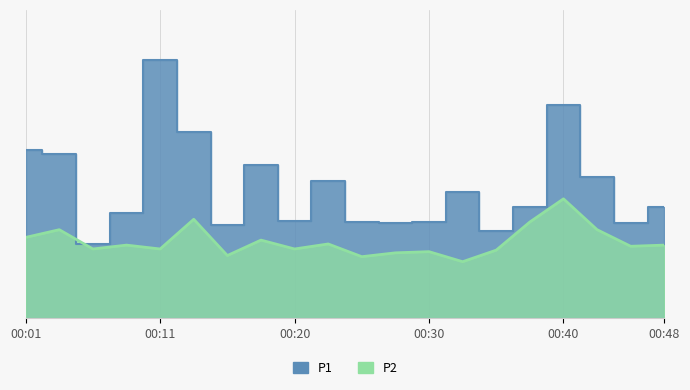

How many lines are shown in the chart?

2